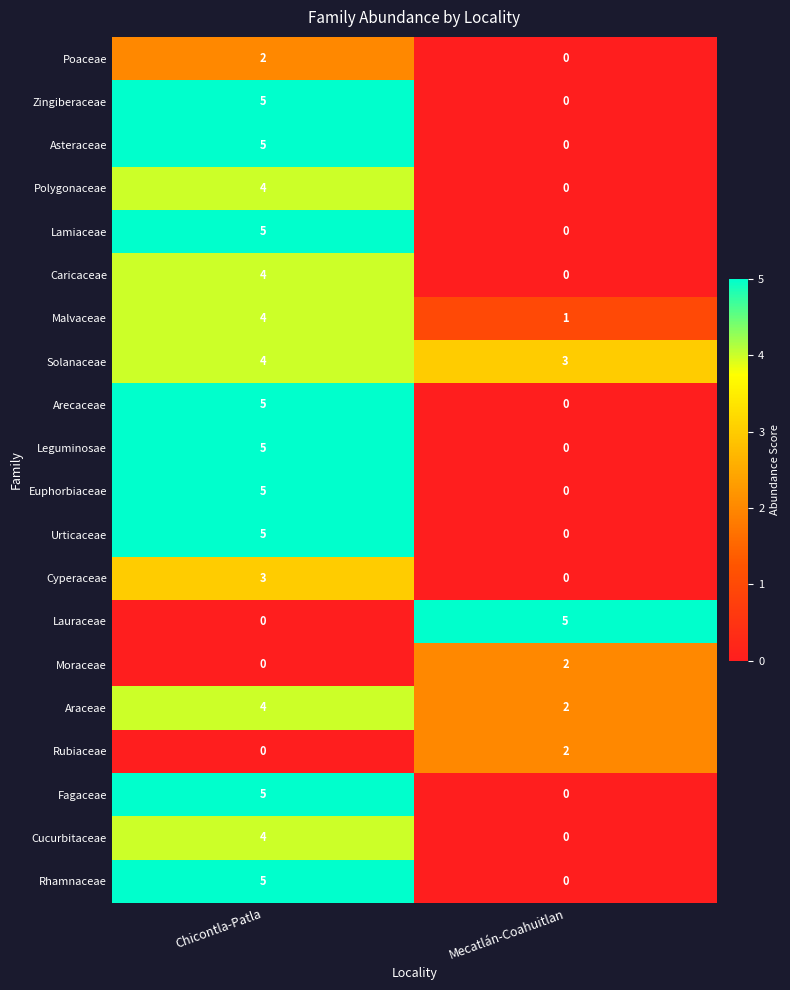

At which category is the sum across all series the highest?

Chicontla-Patla